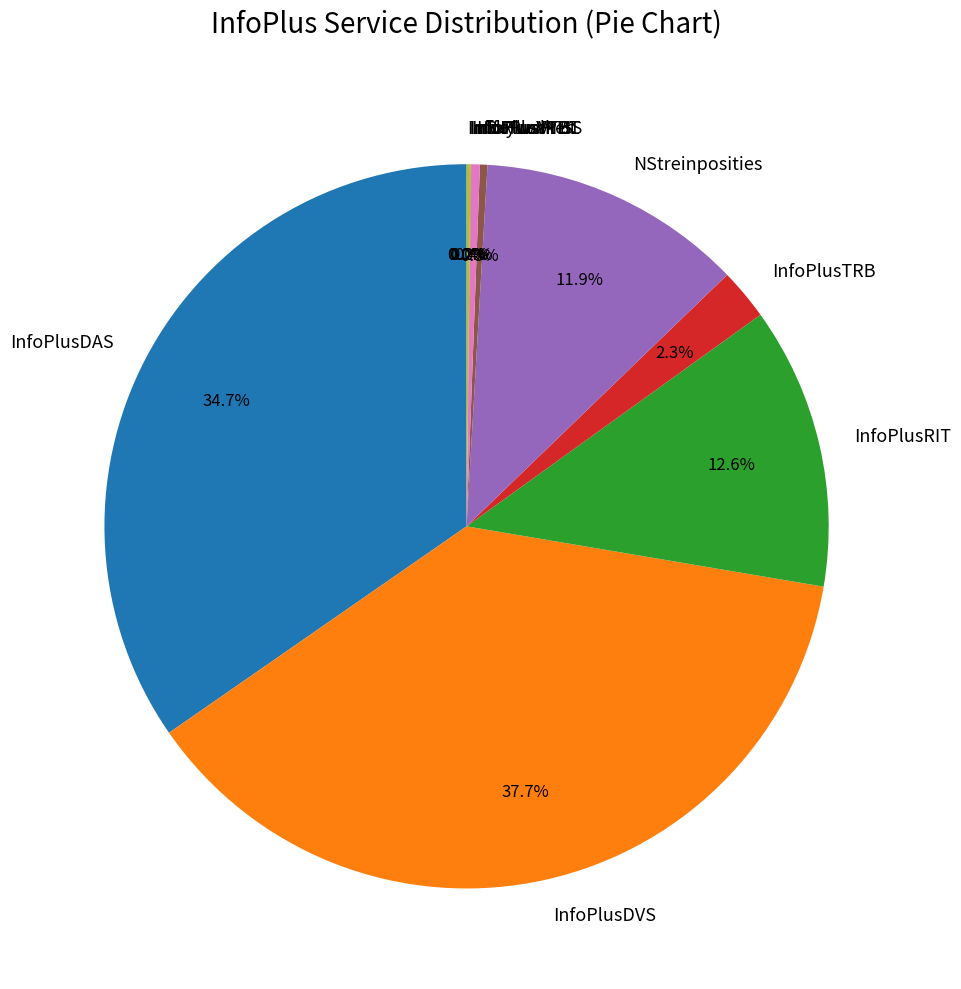

Which category has the biggest portion of the pie?

InfoPlusDVS